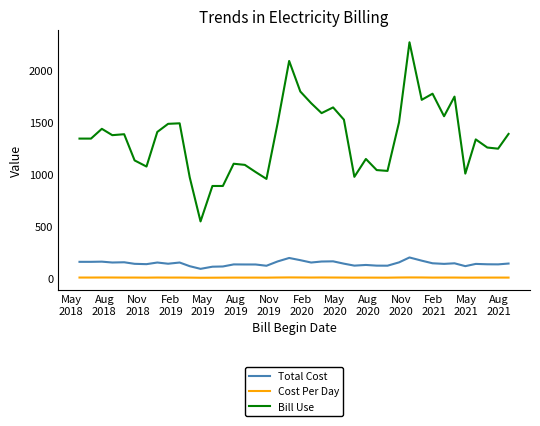

At how many categories does at least one series exceed 579?

39